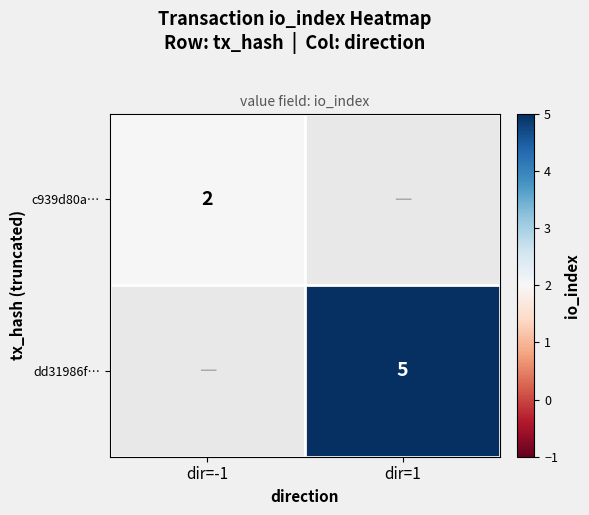

At how many categories does at least one series exceed 4?

1